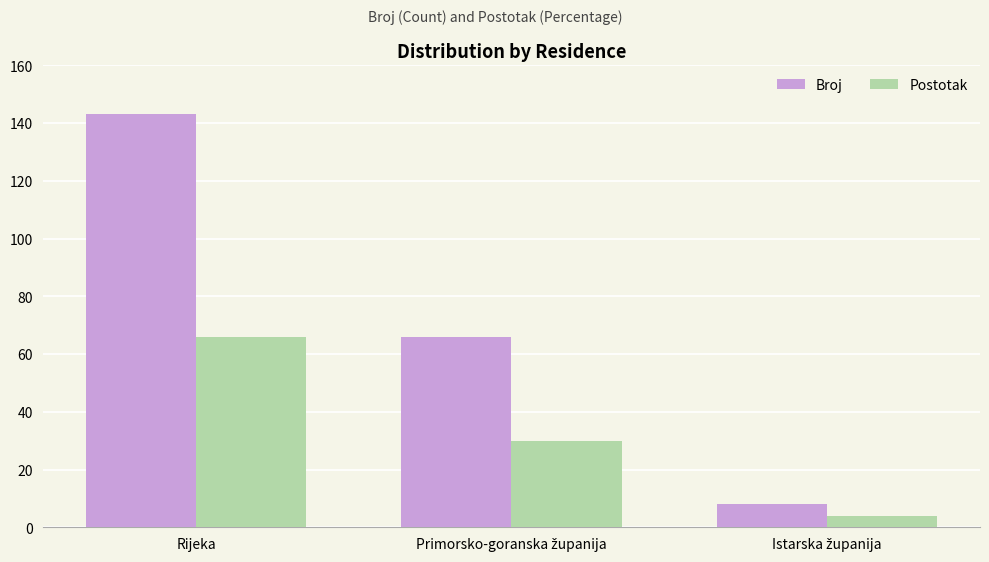

How many Broj values are between 8 and 143?

3